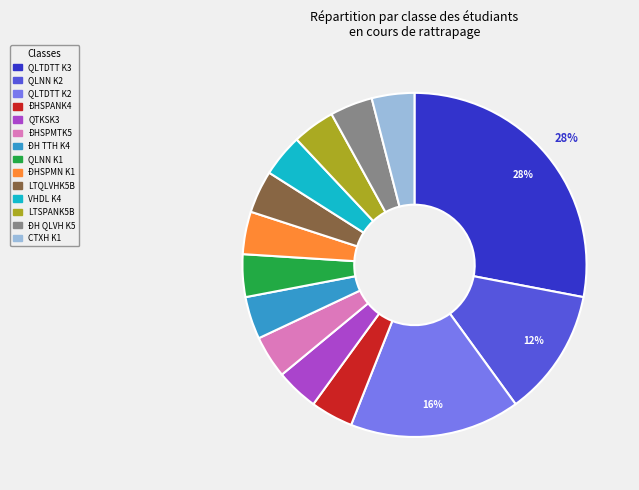

To the nearest percent, what percentage of the pie is ĐHSPMN K1?

4%